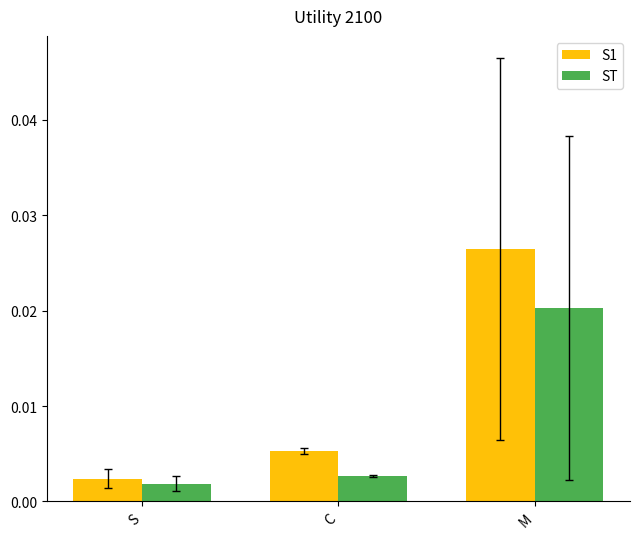

How many ST values are between 0 and 1?

3